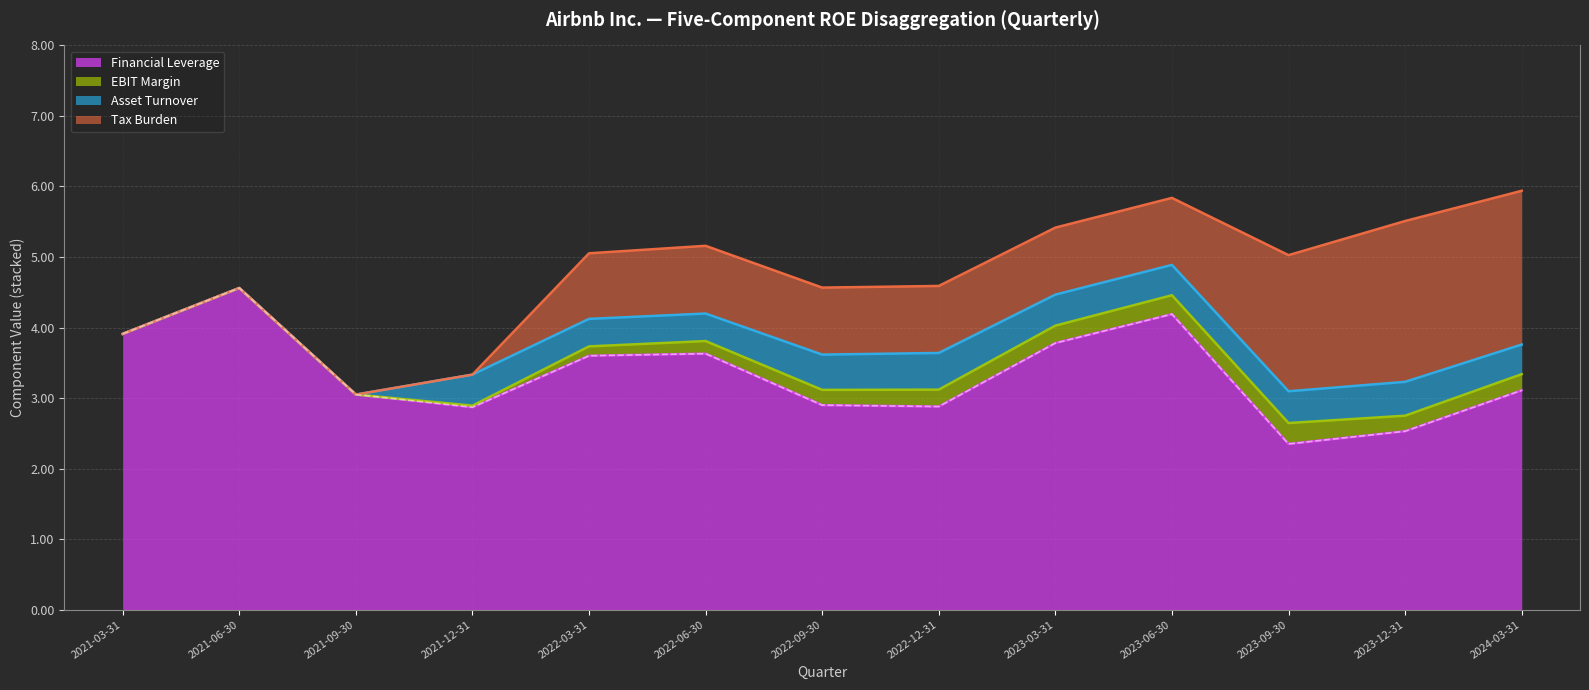

What is the difference between the highest and lowest values at 2022-12-31?

2.6